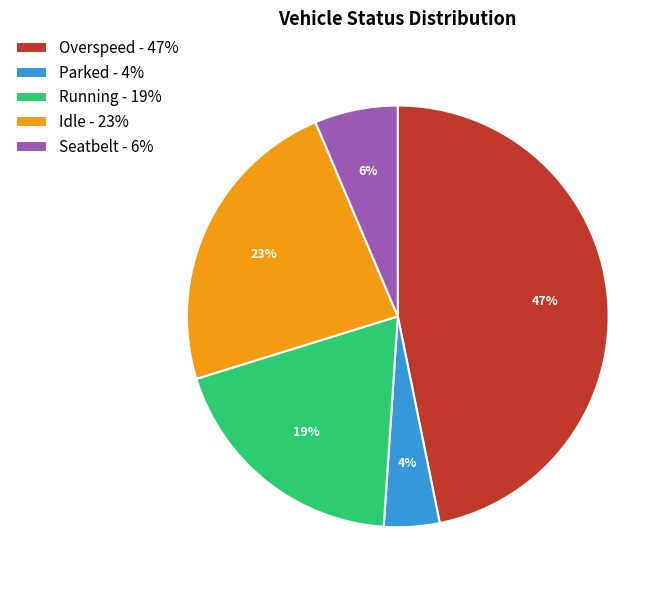

Count the number of slices in the pie.

5